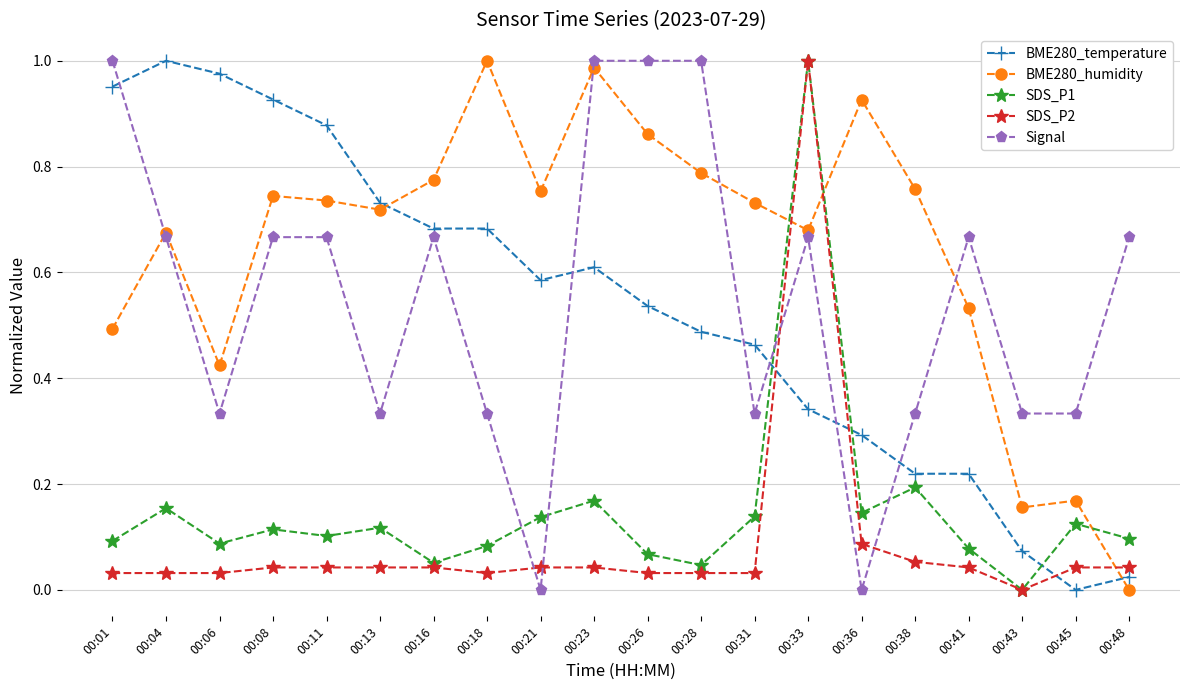

At how many categories does at least one series exceed 0?

20